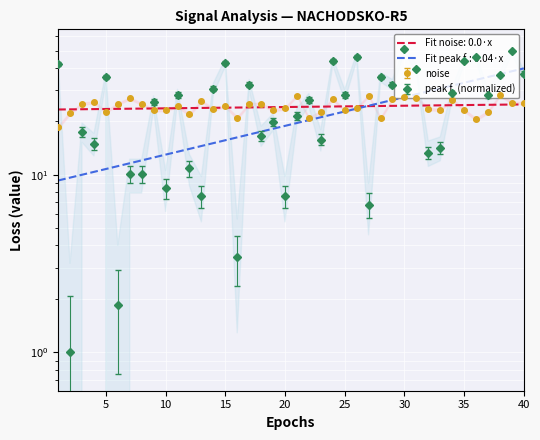

In peak f., how many points are higher than both neighbors (excluding endpoints)?

14